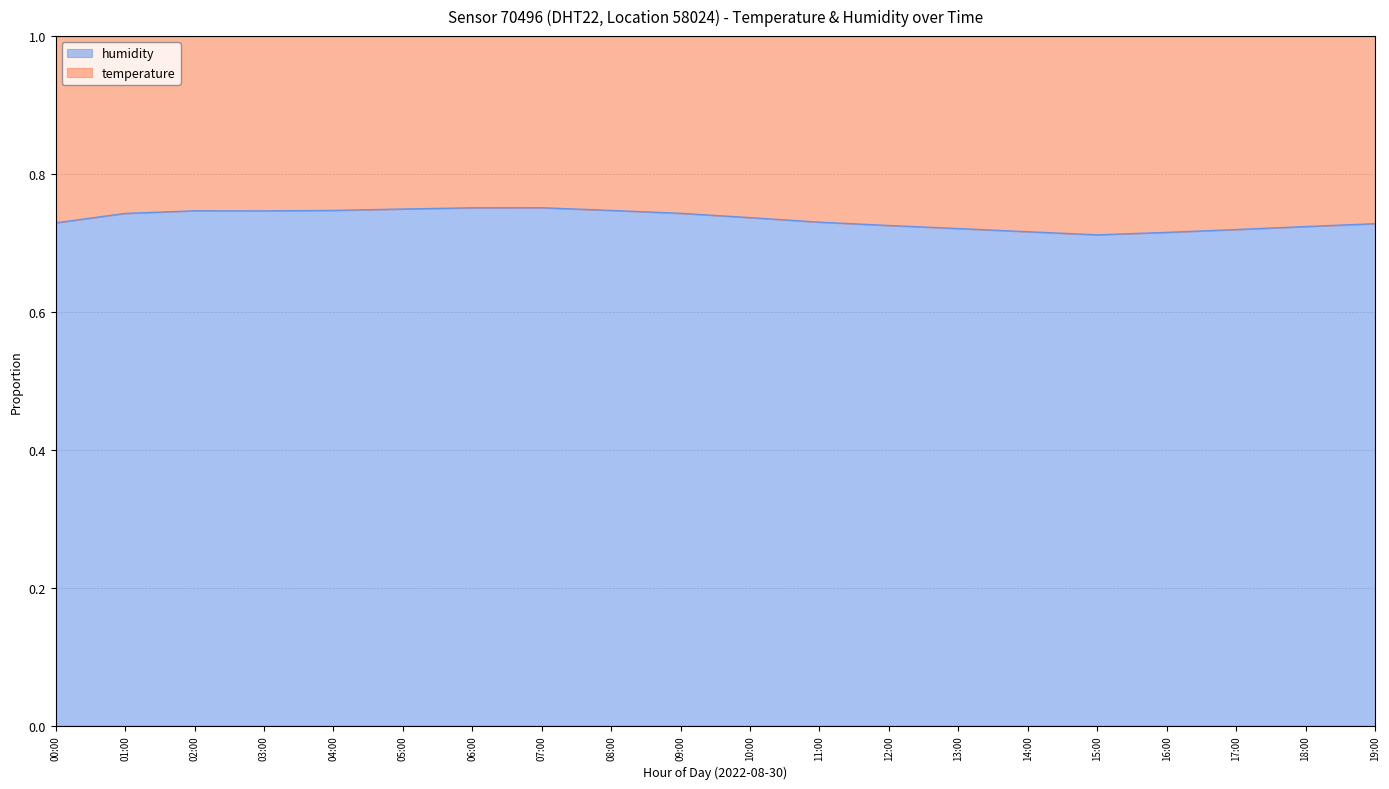

At which category does the chart reach its minimum across all series?

15:00